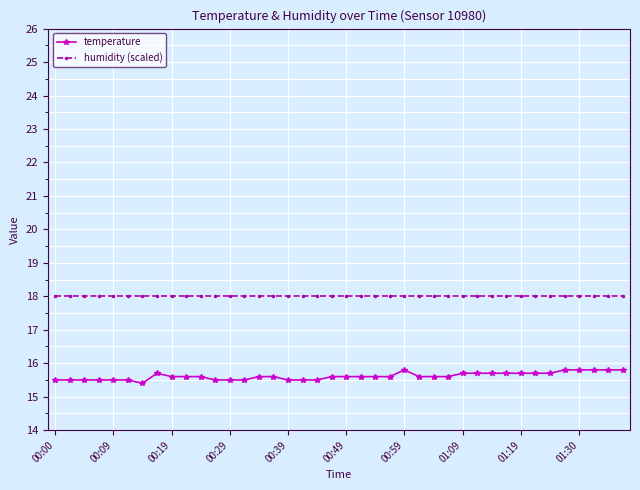

Which series has the largest total across all categories?

humidity (scaled)